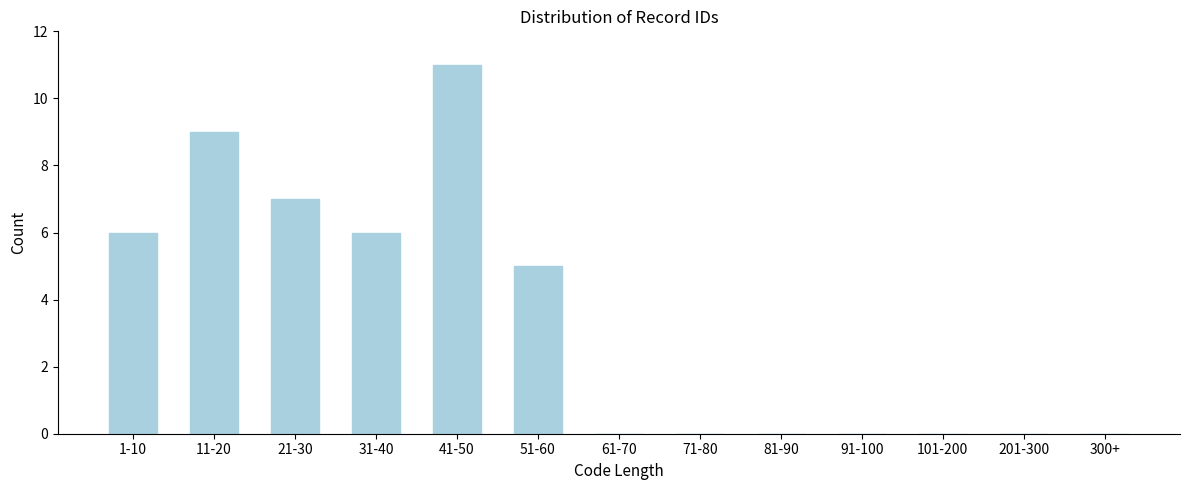

Reading right to left, what are all the values shown in this chart?

300+=0	201-300=0	101-200=0	91-100=0	81-90=0	71-80=0	61-70=0	51-60=5	41-50=11	31-40=6	21-30=7	11-20=9	1-10=6